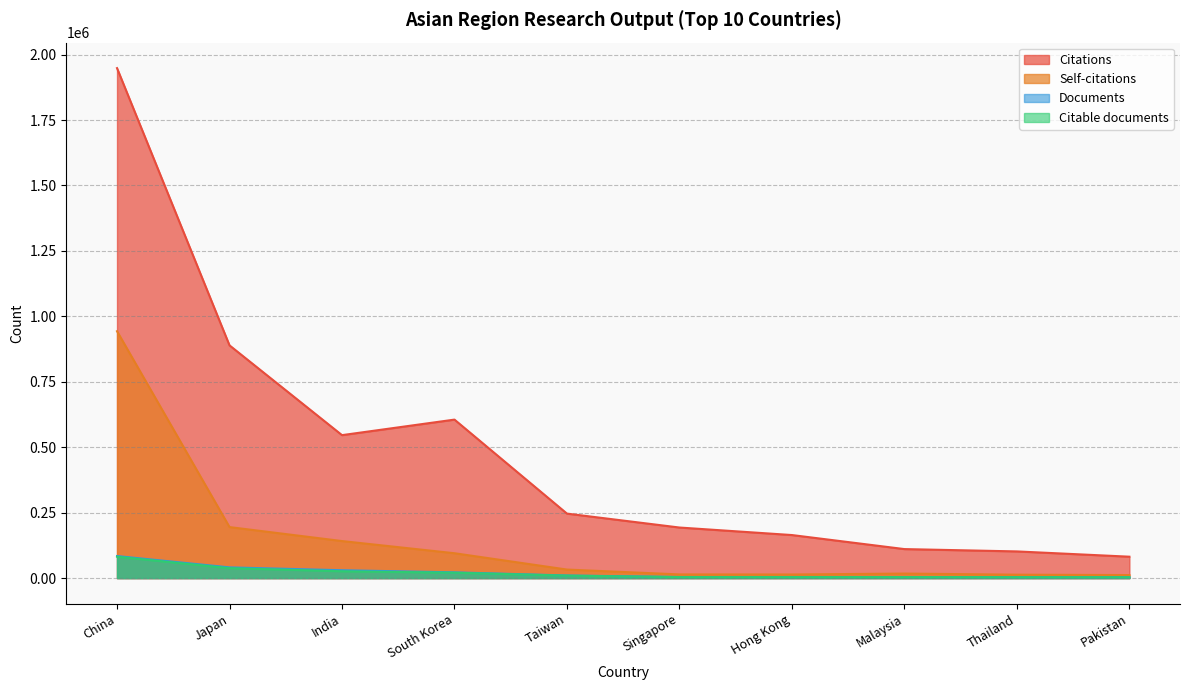

True or false: Citations and Citable documents intersect in this chart.

False